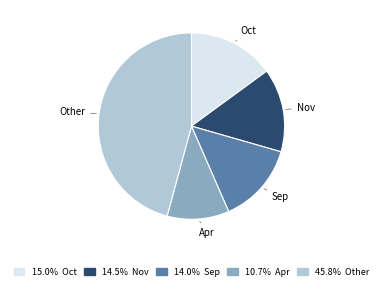

How many slices are in this pie chart?

5